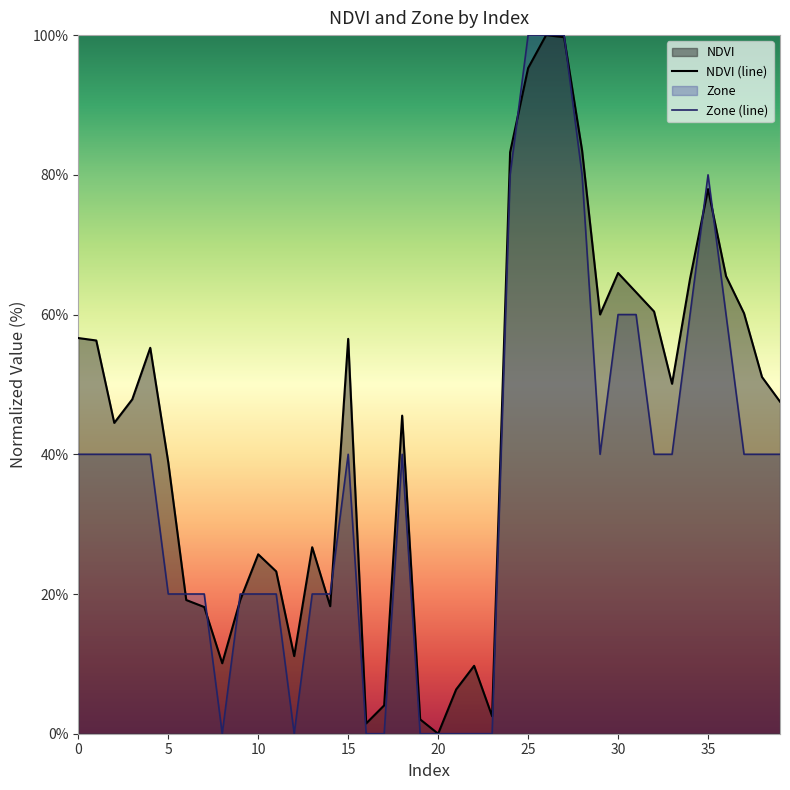

Count the Zone (line) values in the range 20 to 60.

25